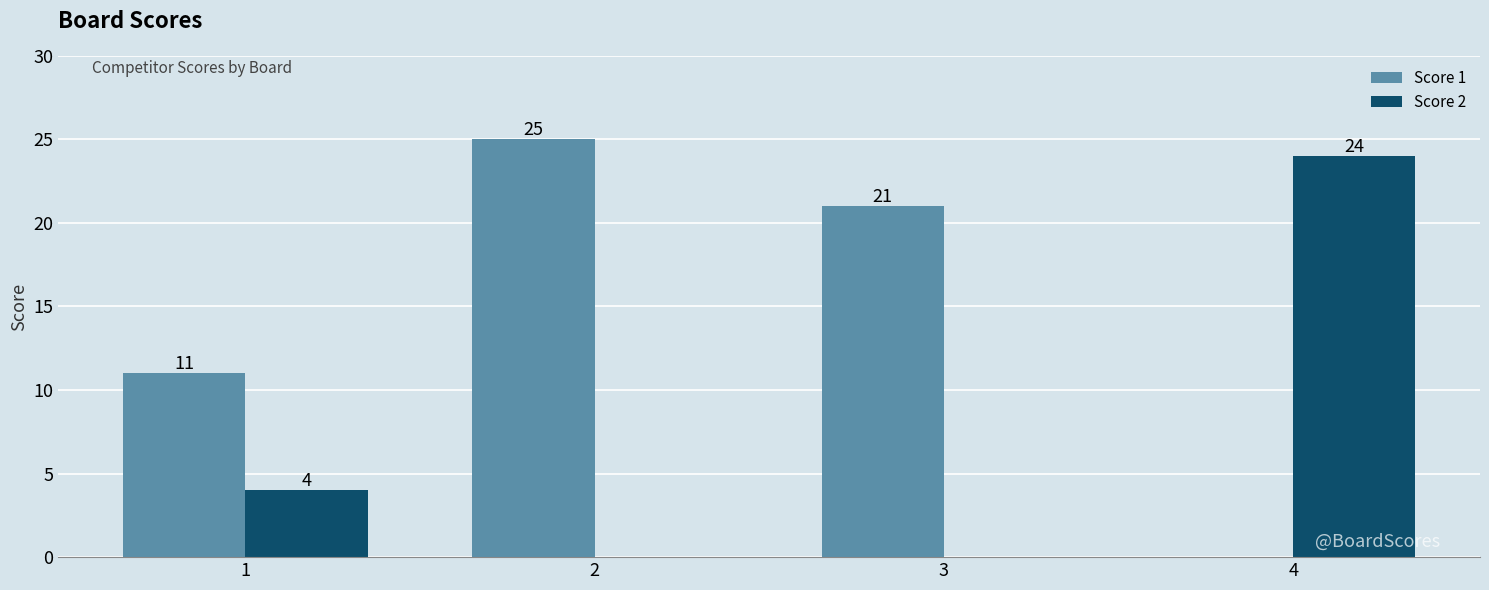

Are the bars horizontal?

No